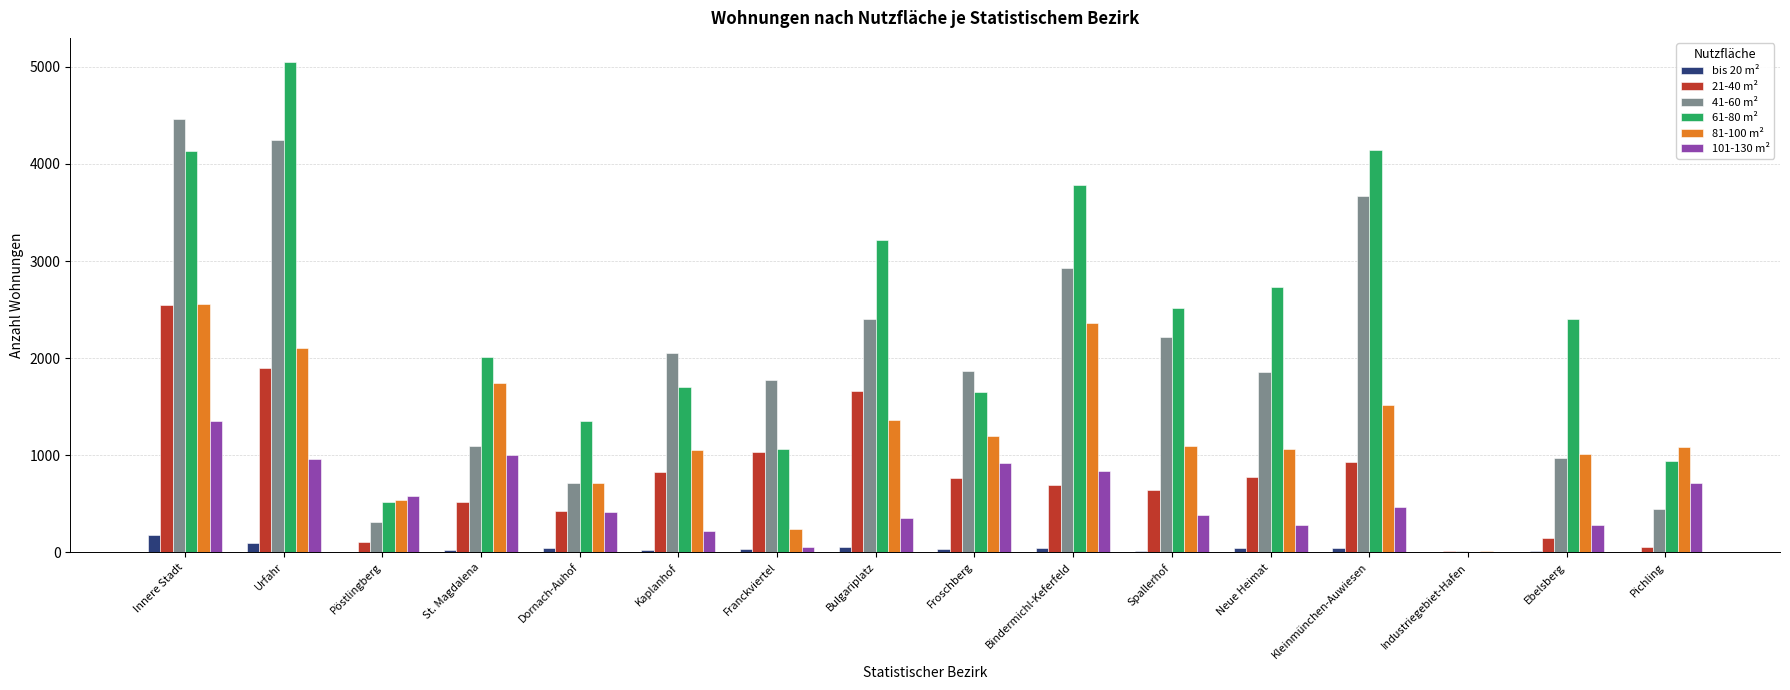

True or false: 21-40 m² has a value of 4582 at Innere Stadt.

False